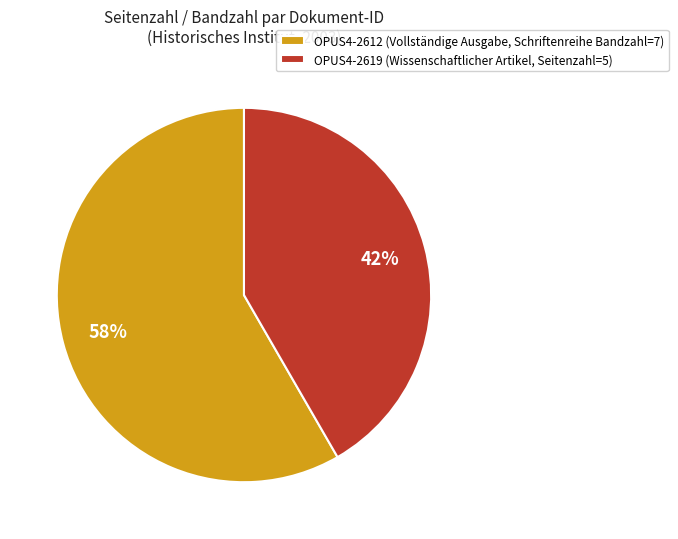

Count the number of slices in the pie.

2